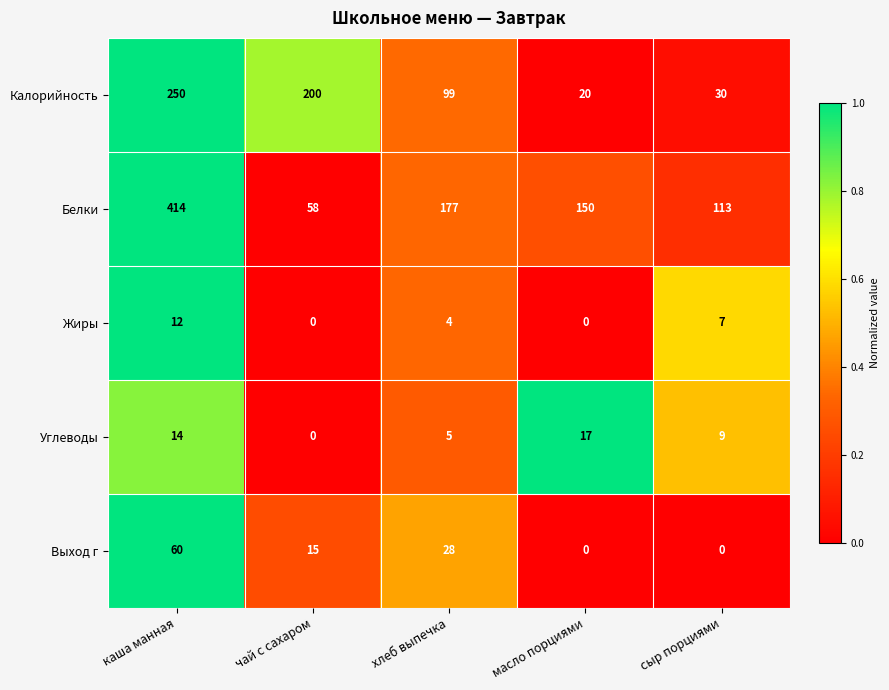

Which series changed the most between чай с сахаром and сыр порциями?

Калорийность